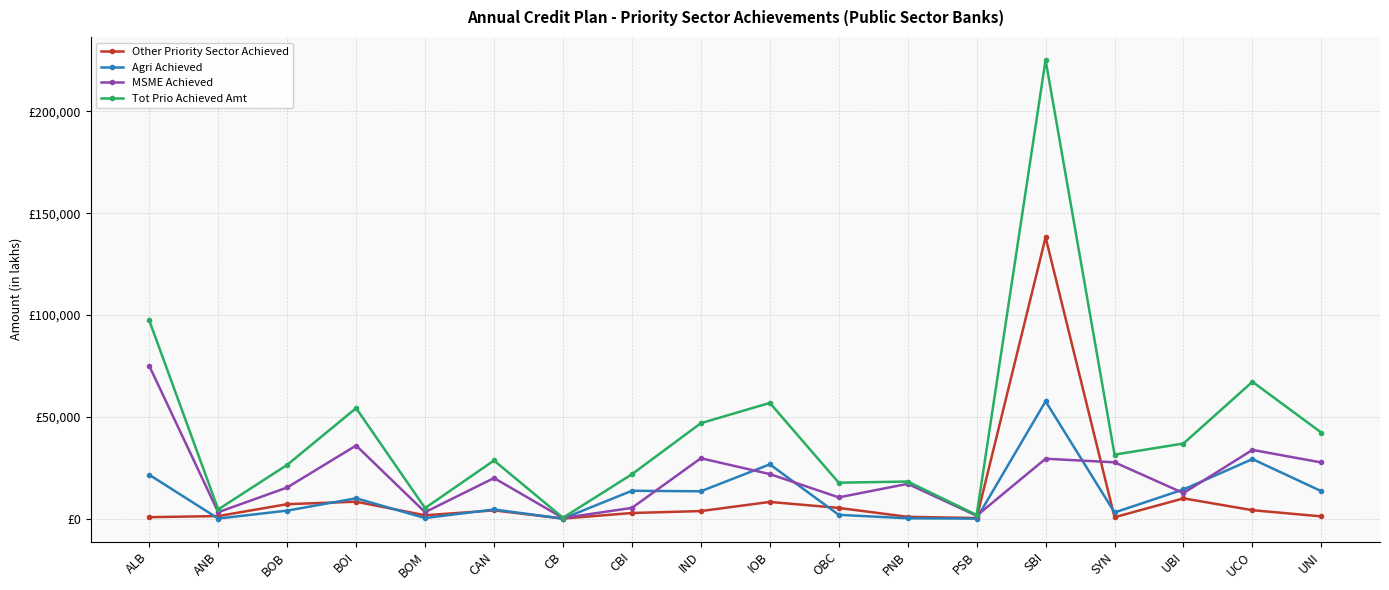

True or false: Agri Achieved and Tot Prio Achieved Amt cross at least once.

False